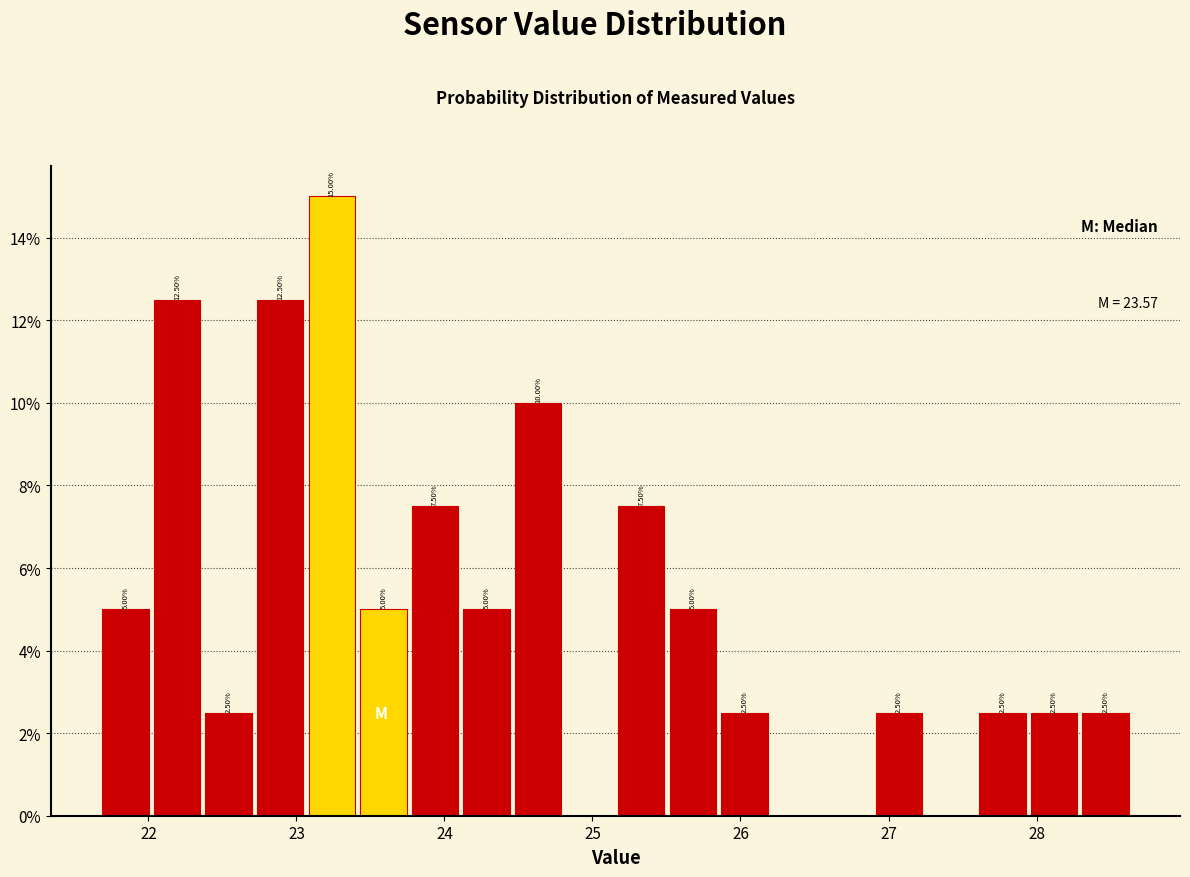

Read against the x-axis, roughly where is the centre of the tallest bar?

23.2